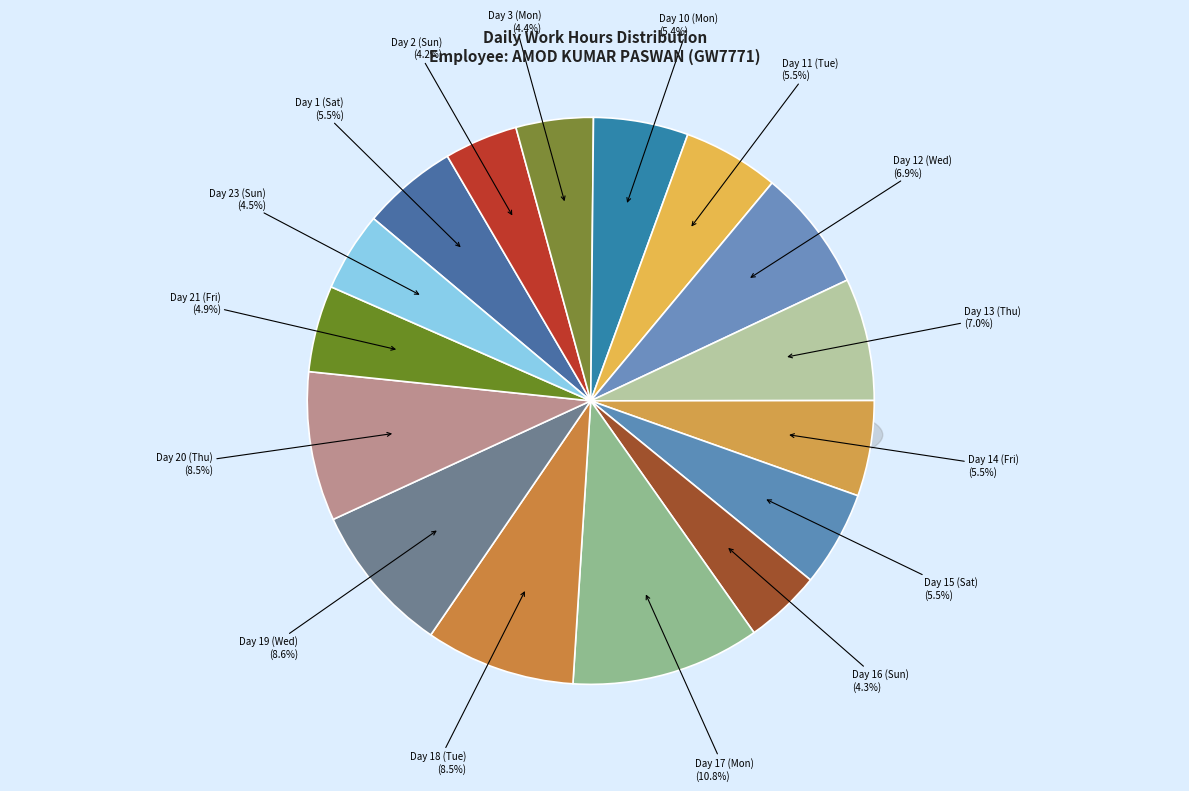

Combined, what portion of the pie is Day 3 (Mon) and Day 12 (Wed)?

11.4%